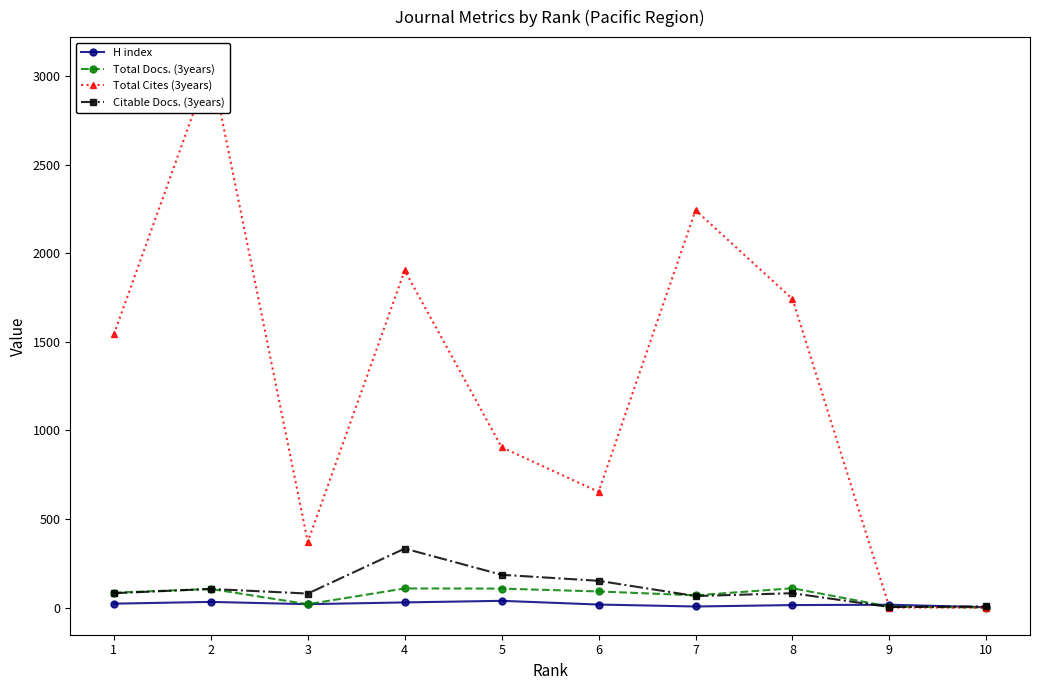

Reading left to right, what are all the values shown in this chart?

H index: 22	32	19	29	38	17	6	14	16	2
Total Docs. (3years): 84	105	19	108	107	91	69	109	5	0
Total Cites (3years): 1543	3067	371	1903	905	653	2243	1742	0	0
Citable Docs. (3years): 81	105	79	333	185	151	65	81	3	6